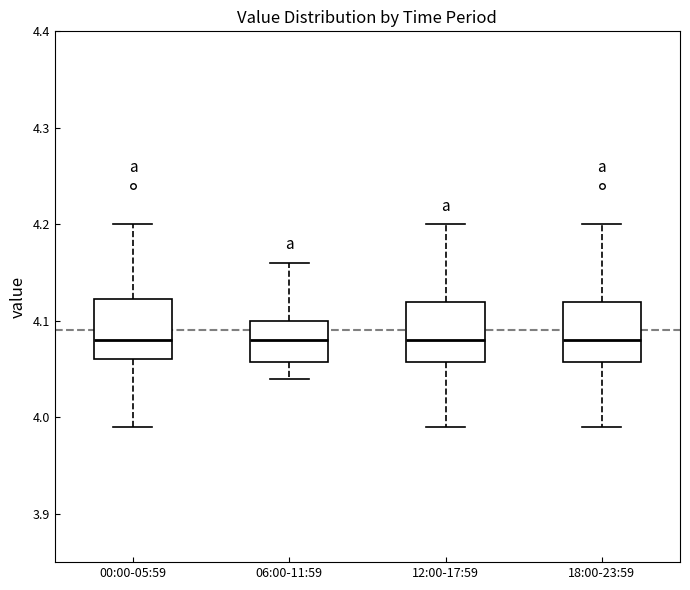

Reading left to right, transcribe this box plot: for each box, give where its median line is, the range the box spans, and where its two whiskers end, as read against the y-axis. The values are not printed on the chart, so give them approximately, as read against the axis.

00:00-05:59: median 4.08, box 4.06 to 4.12, whiskers 3.99 to 4.20
06:00-11:59: median 4.08, box 4.06 to 4.10, whiskers 4.04 to 4.16
12:00-17:59: median 4.08, box 4.06 to 4.12, whiskers 3.99 to 4.20
18:00-23:59: median 4.08, box 4.06 to 4.12, whiskers 3.99 to 4.20